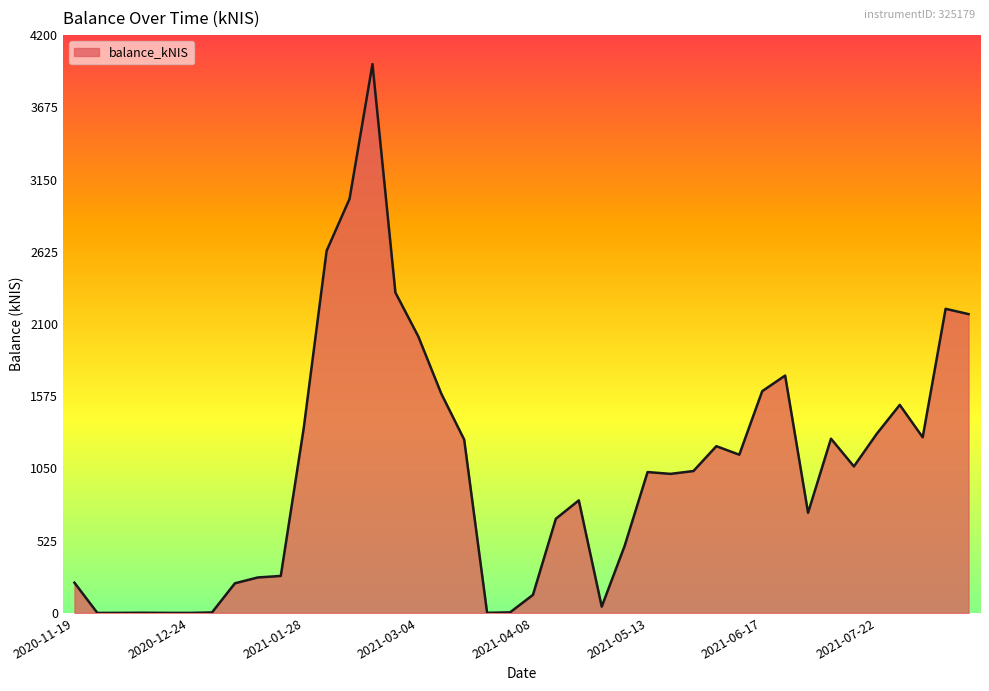

Count the number of data series in this chart.

1